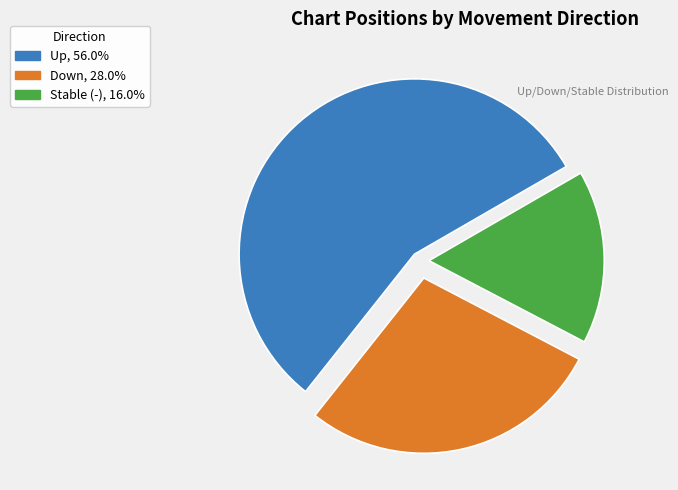

Is there a majority slice in this chart?

Yes